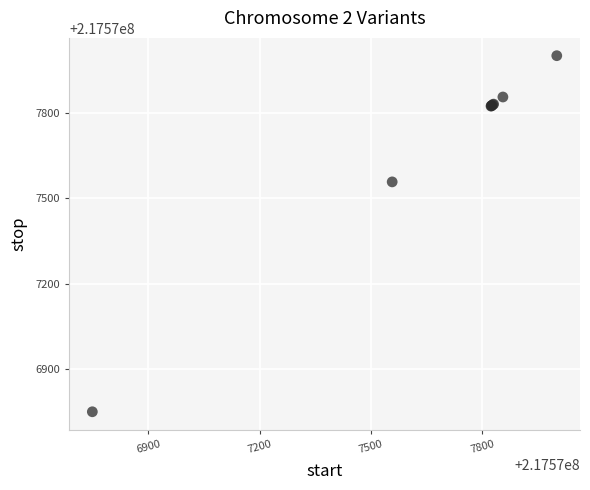

What Y value in the scatter plot is closest to 217577376?

217577558